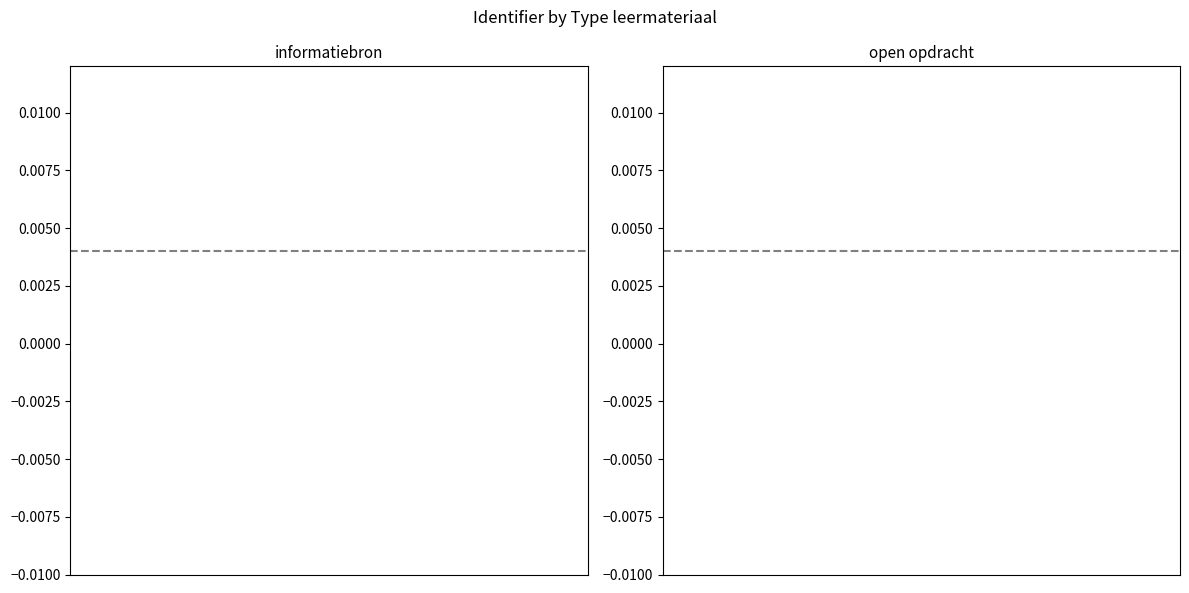

The value at 2 is 0.0. True or false?

False